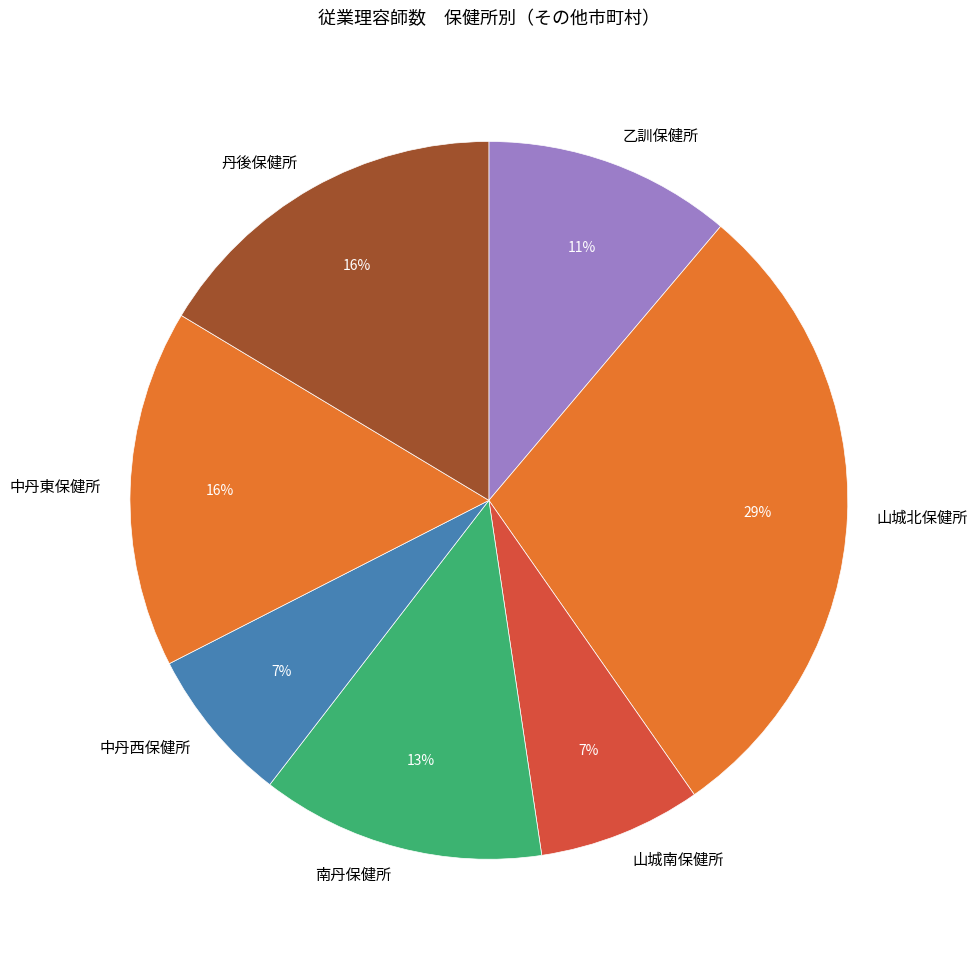

To the nearest percent, what is the difference between the 山城北保健所 and 乙訓保健所 slice percentages?

18%